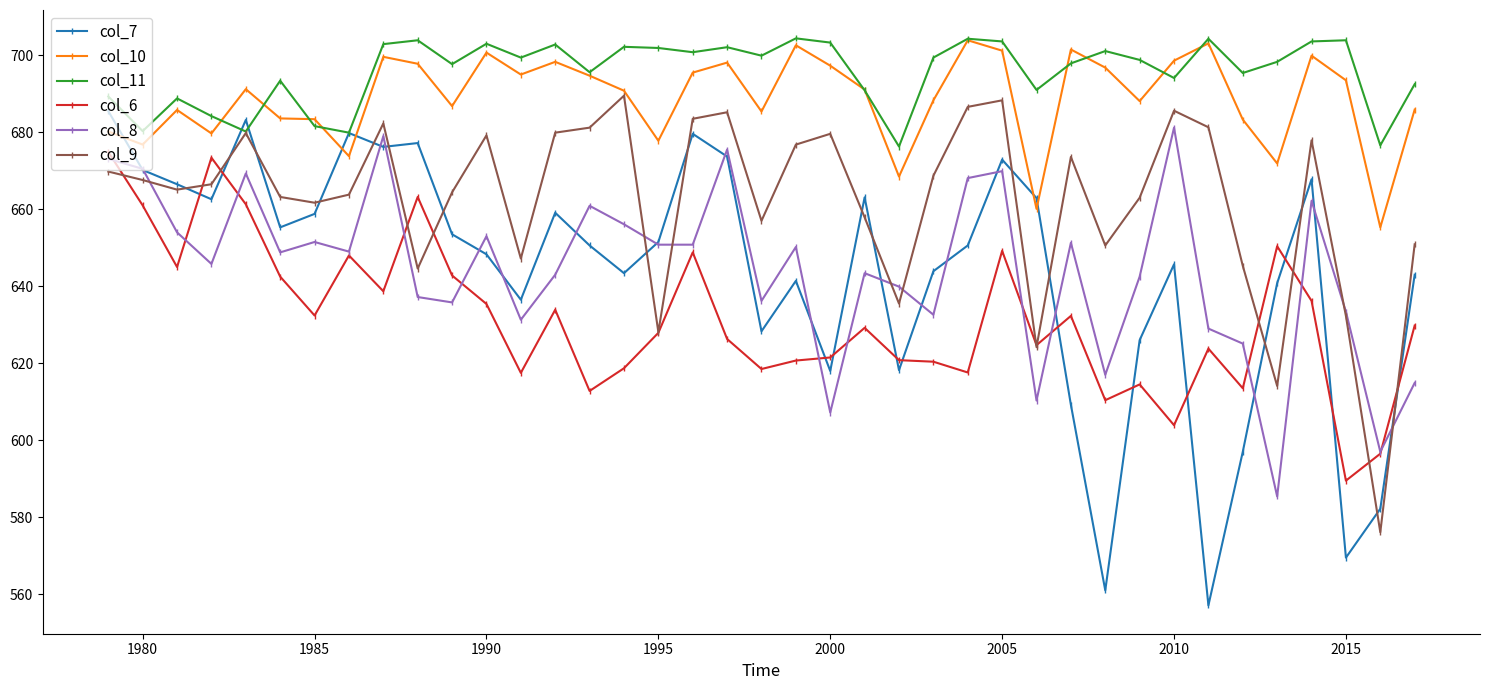

What is the minimum value shown in the chart?

557.1